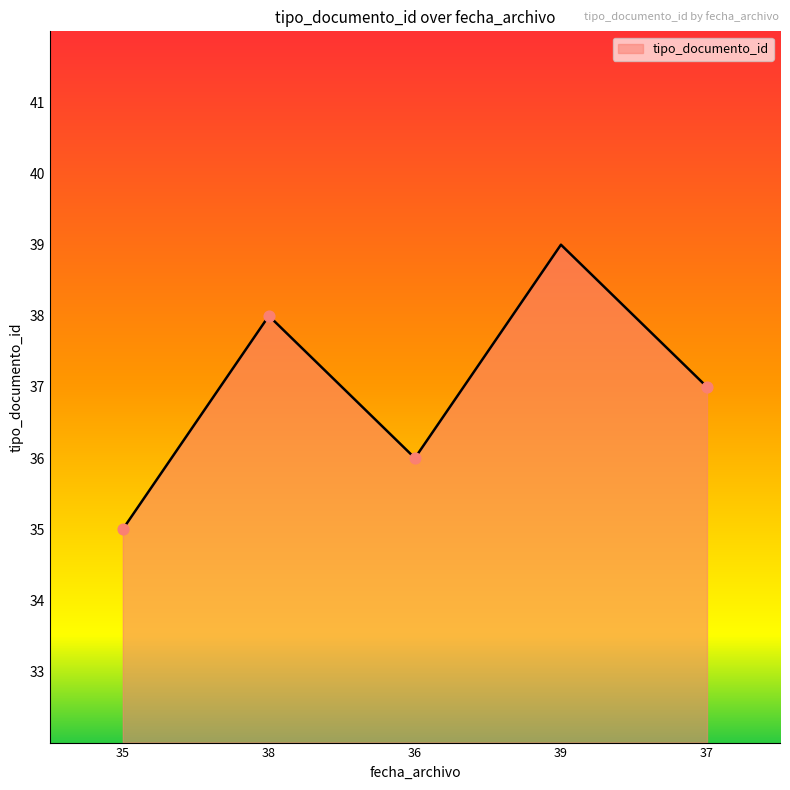

What is the ratio of the value at 37 to the value at 36?

1.0